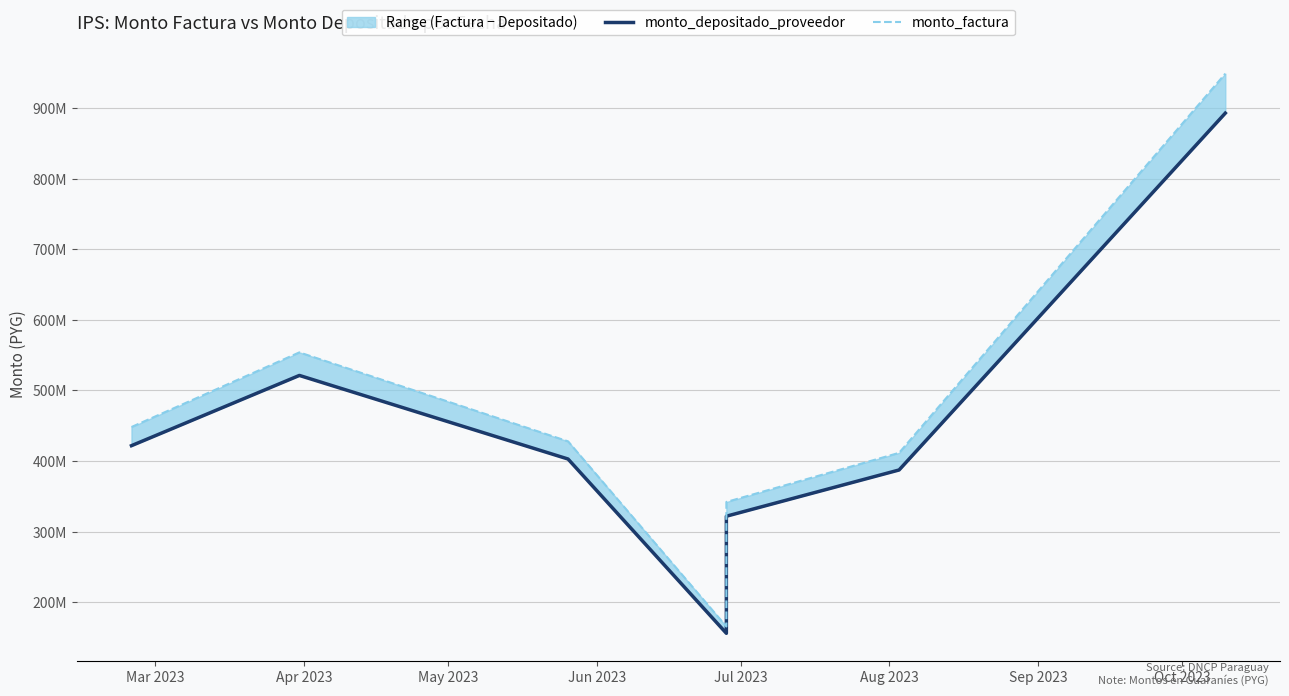

What is the total value across all series at Jun 2023?

321447416